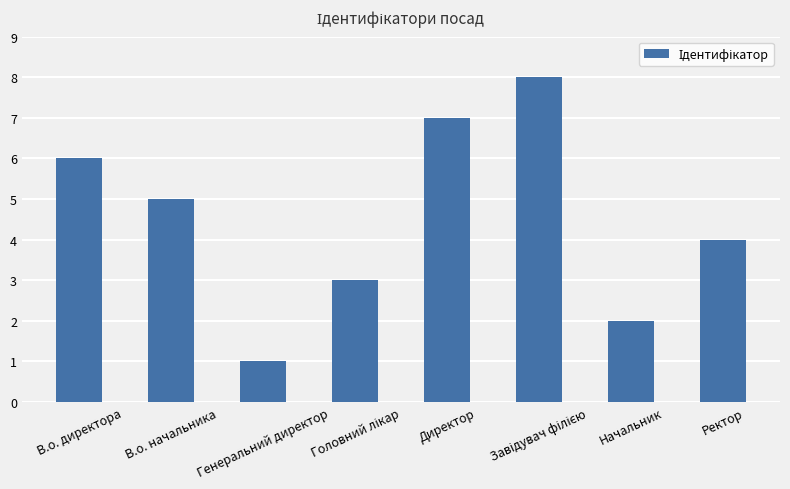

True or false: the data shows 2 at Ректор.

False